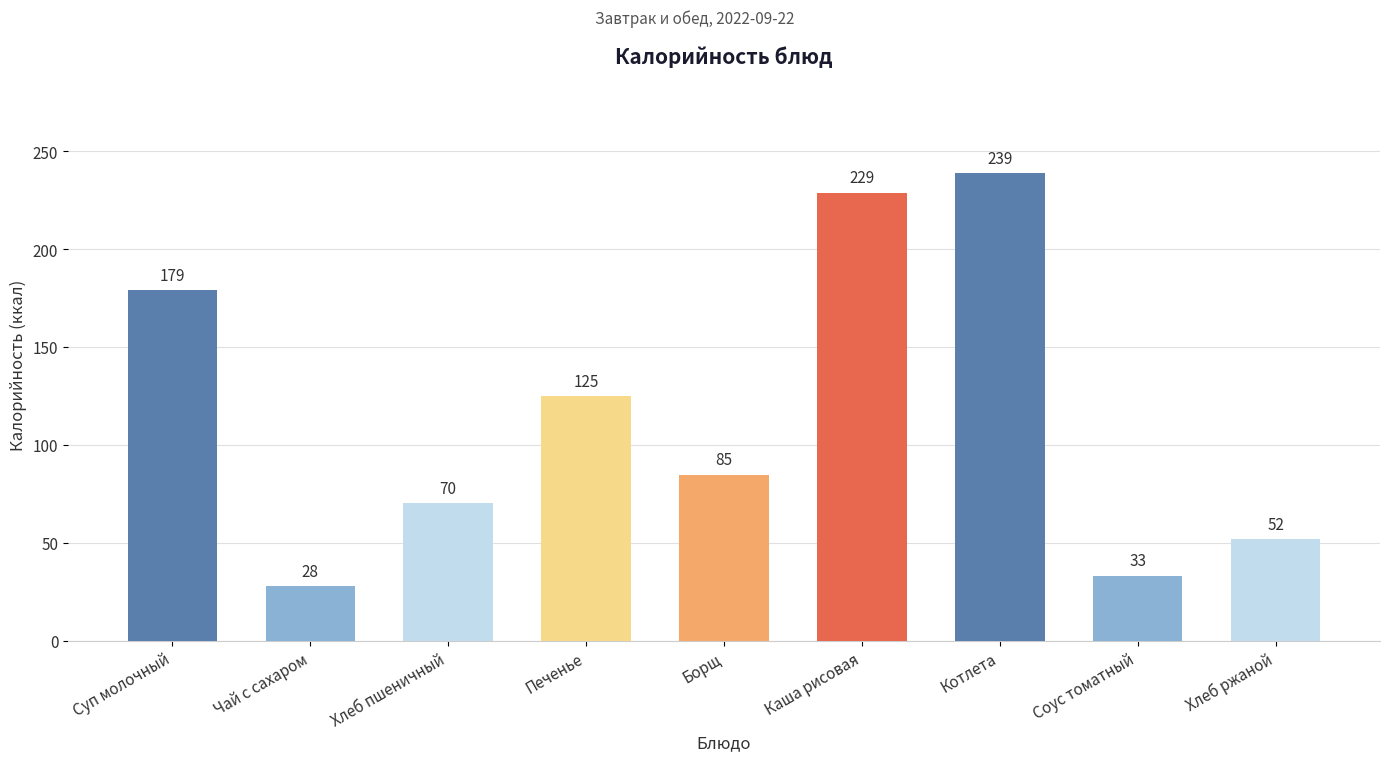

Are the bars grouped side by side (vs. stacked)?

No